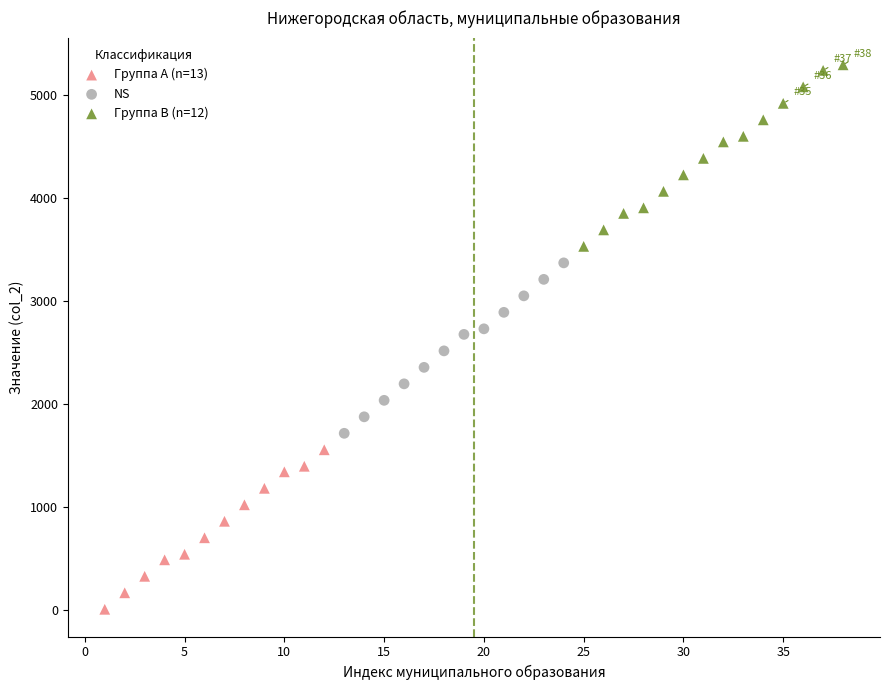

What are all the series names shown in the legend?

Группа A (n=13), NS, Группа B (n=12)